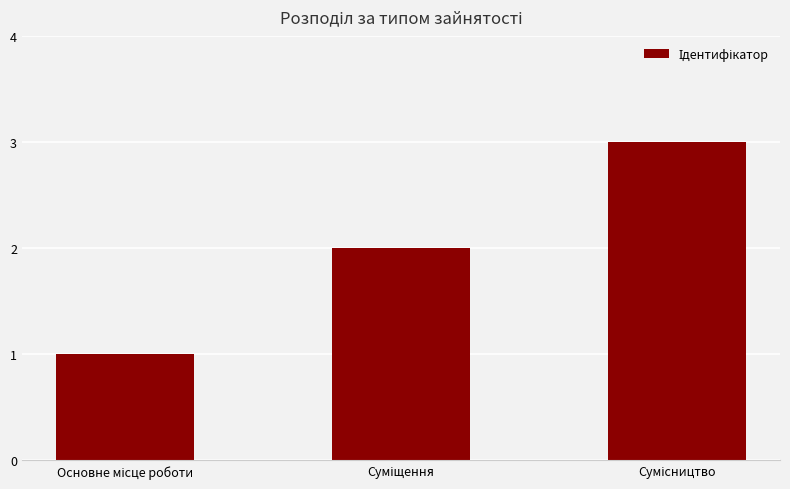

What is the maximum value shown in the chart?

3